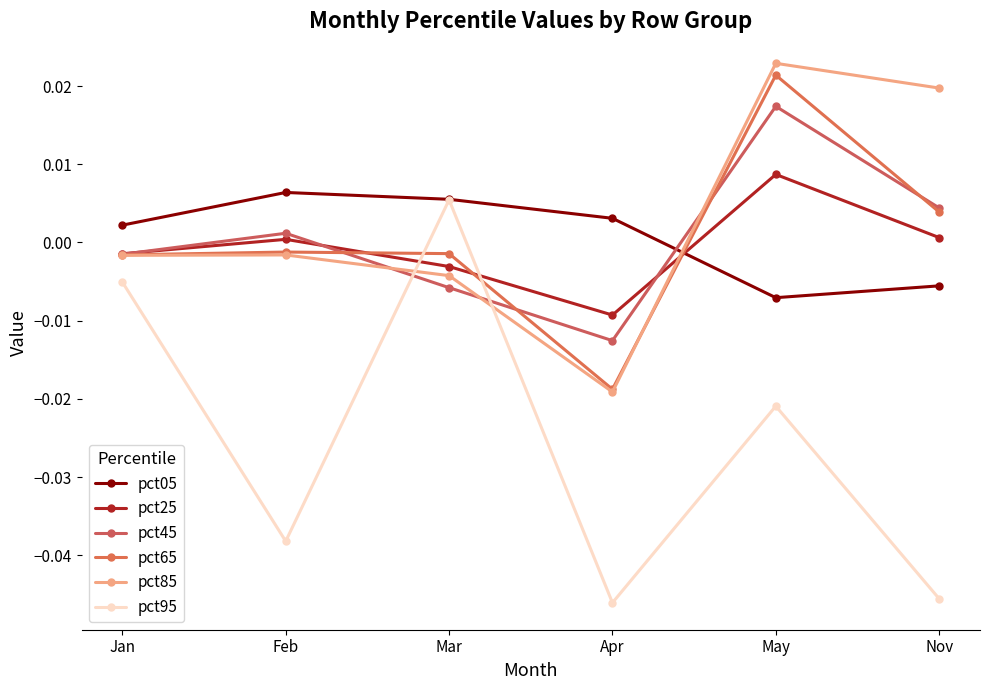

Where is pct05 nearest to the value 0?

Jan